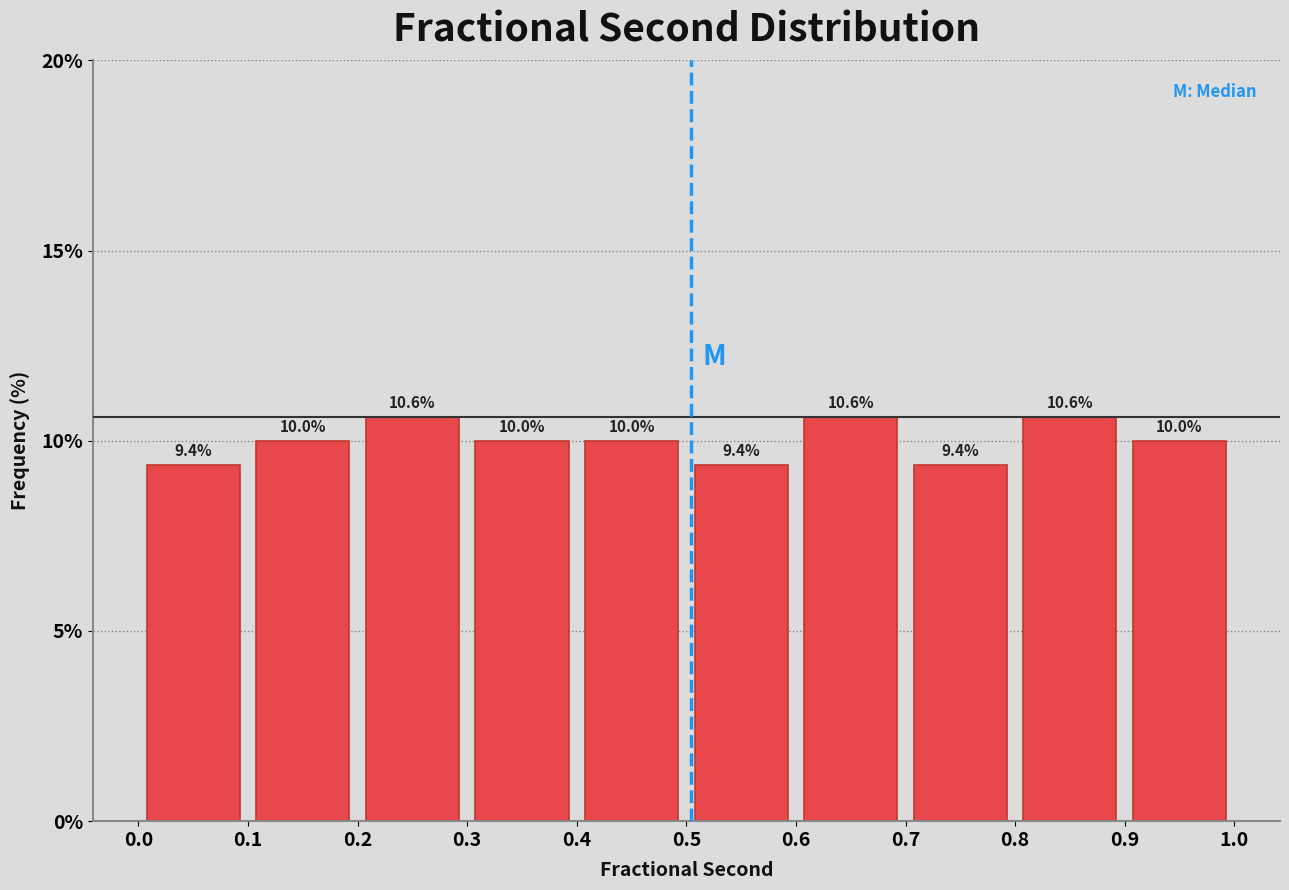

Reading left to right, list every bar in this chart as the range it spans on the x-axis followed by its height.

0.0 to 0.1: 9.4
0.1 to 0.2: 10.0
0.2 to 0.3: 10.6
0.3 to 0.4: 10.0
0.4 to 0.5: 10.0
0.5 to 0.6: 9.4
0.6 to 0.7: 10.6
0.7 to 0.8: 9.4
0.8 to 0.9: 10.6
0.9 to 1.0: 10.0